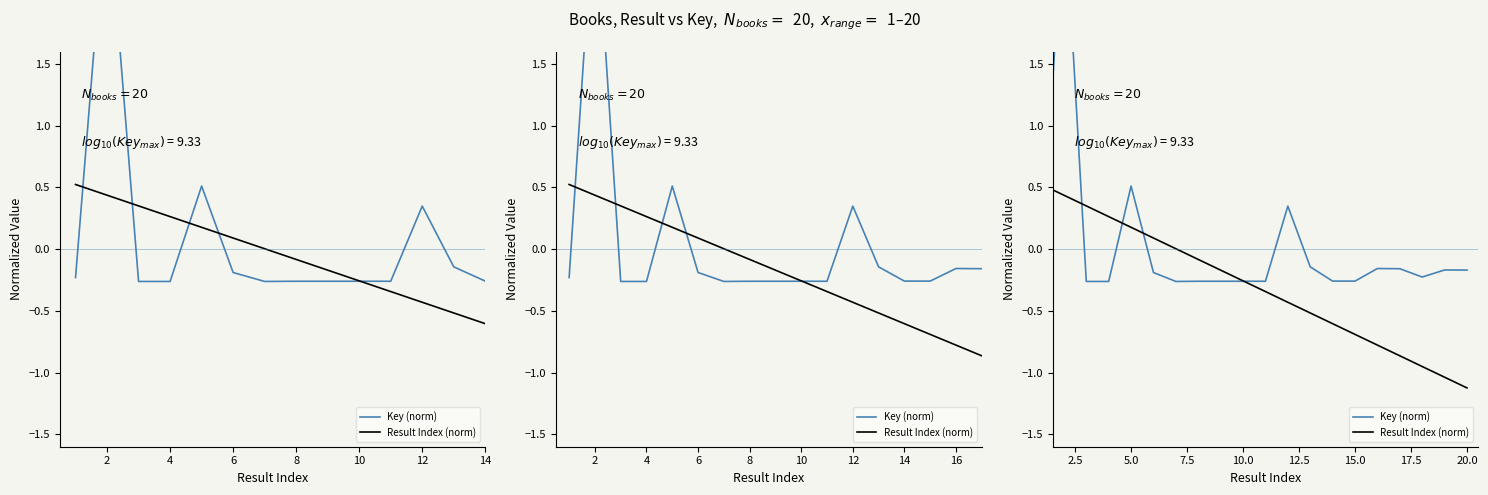

Which series ends up on top after the final intersection of Key (norm) and Result Index (norm)?

Key (norm)